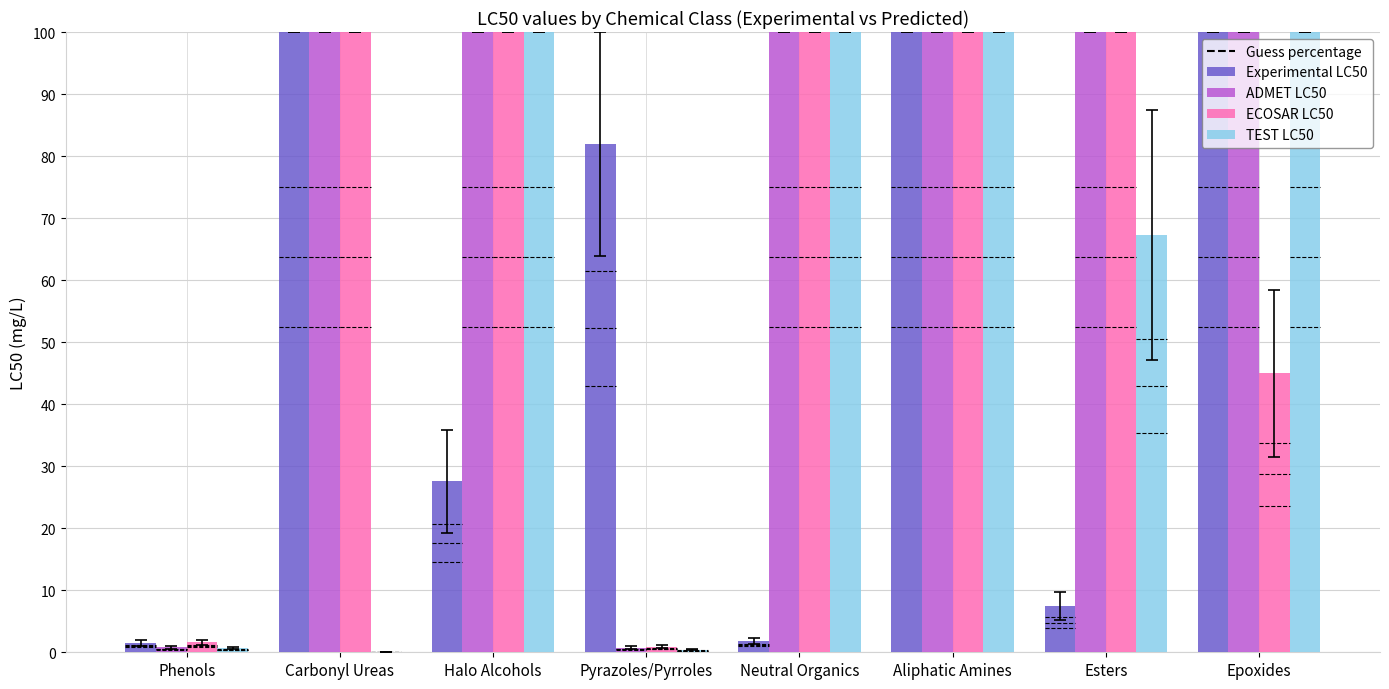

What are all the series names shown in the legend?

Experimental LC50, ADMET LC50, ECOSAR LC50, TEST LC50